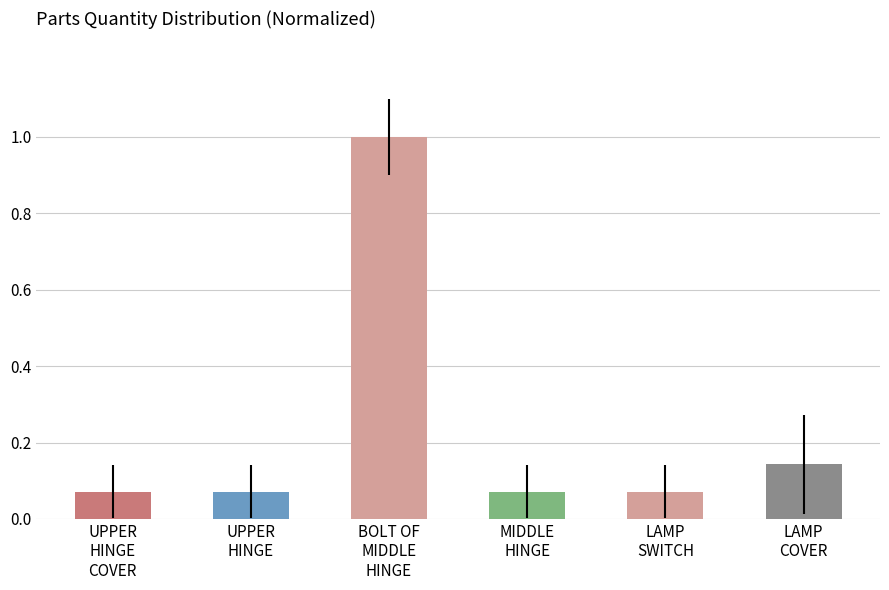

What is the sum of the values at BOLT OF
MIDDLE
HINGE and MIDDLE
HINGE?

1.1